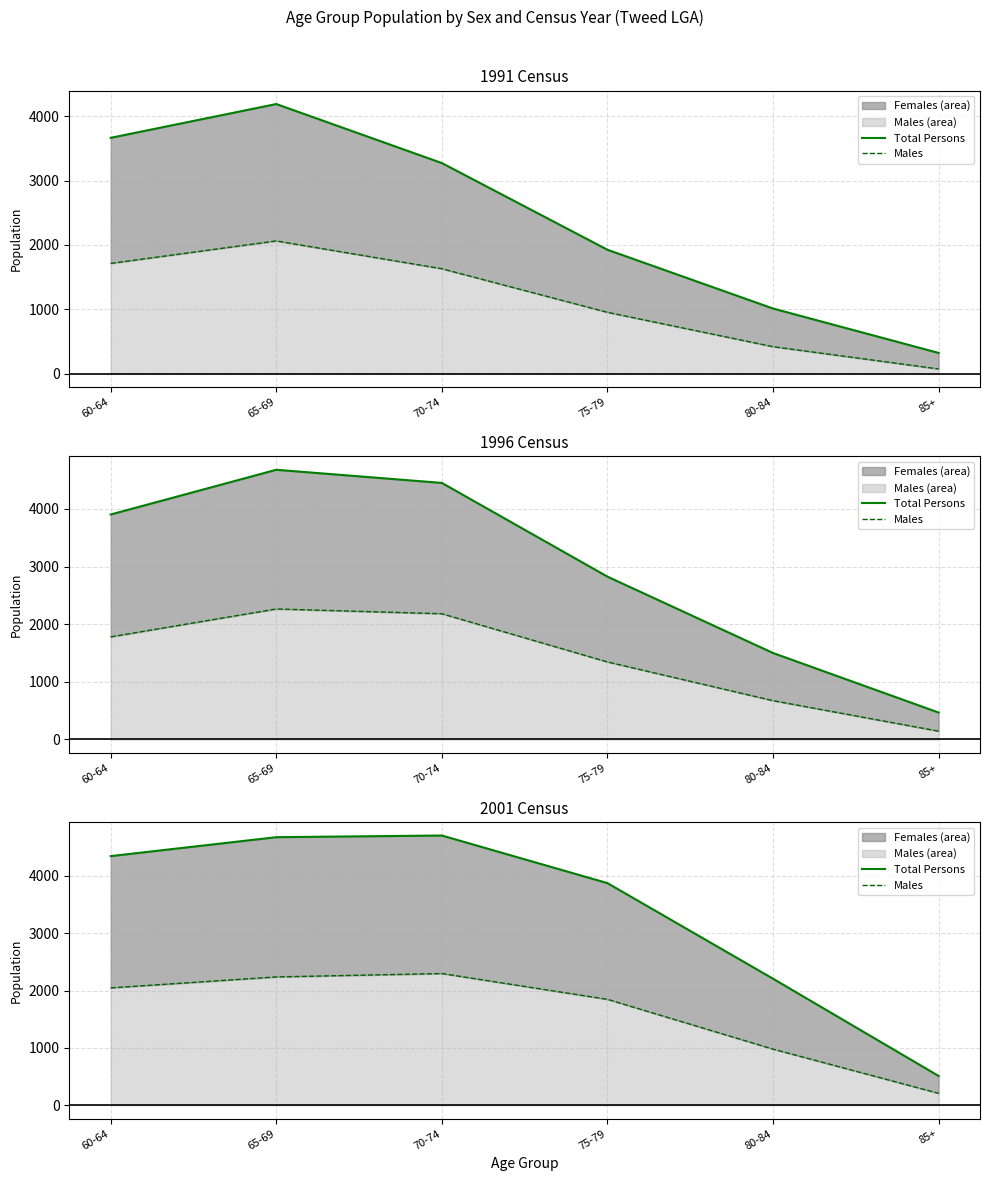

Does the chart have visible grid lines?

Yes